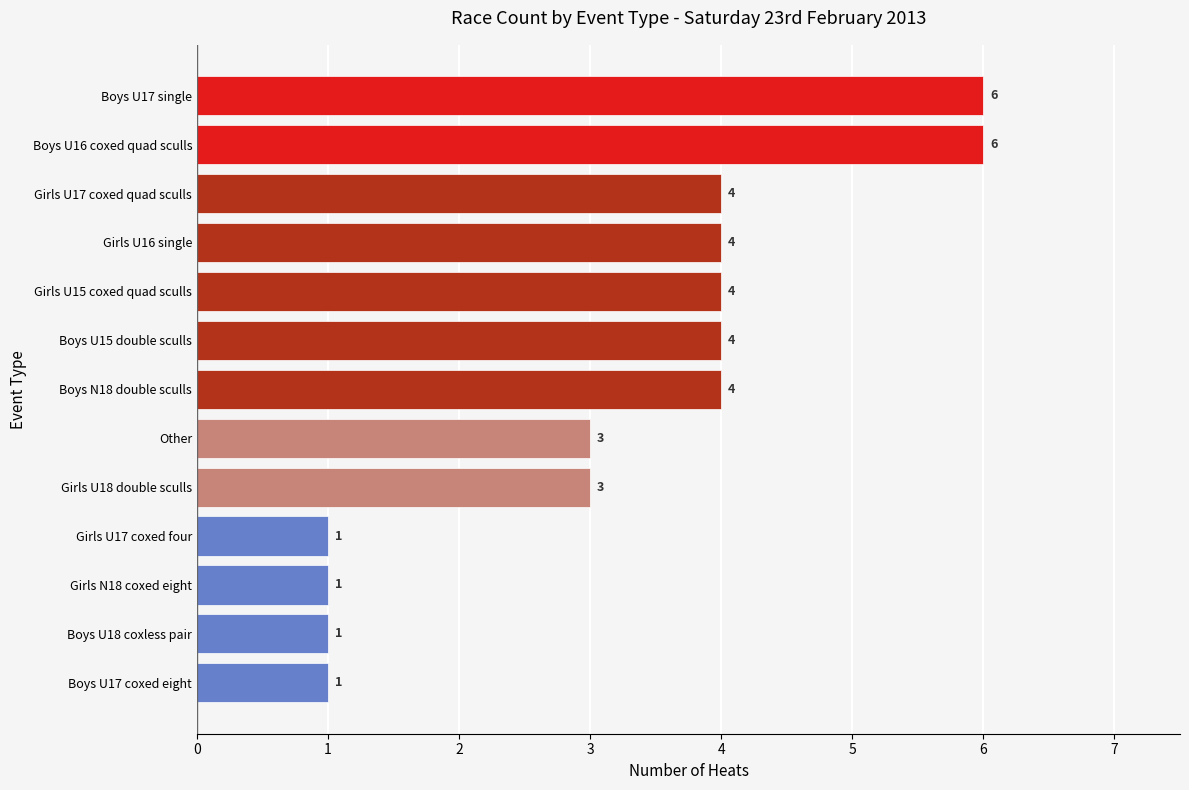

What value does the data have at Other?

3